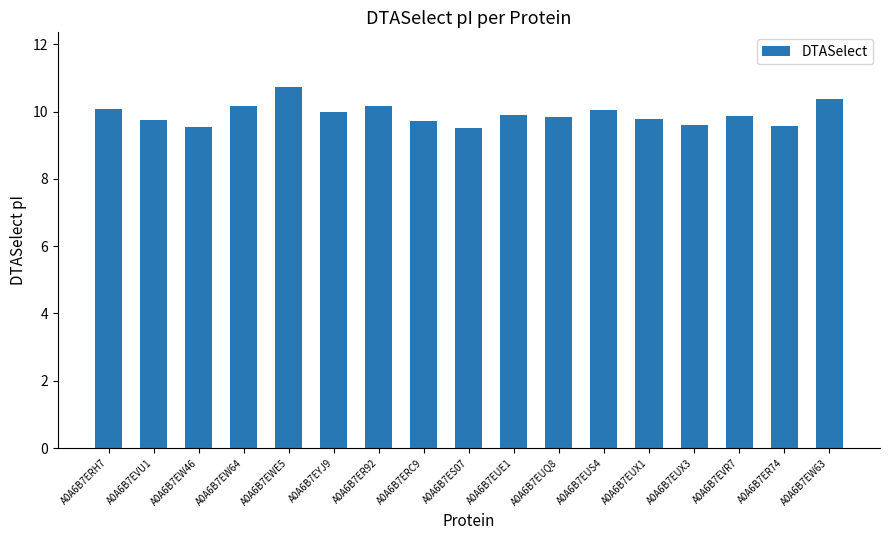

What is the ratio of the value at A0A6B7ER74 to the value at A0A6B7EUQ8?

1.0